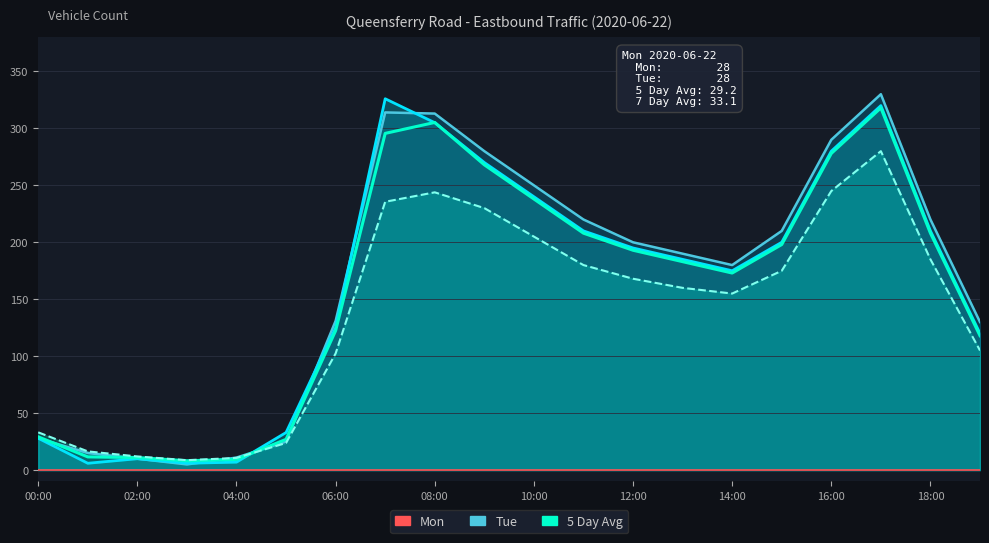

What is the average value of the 7 Day Avg series?

138.7